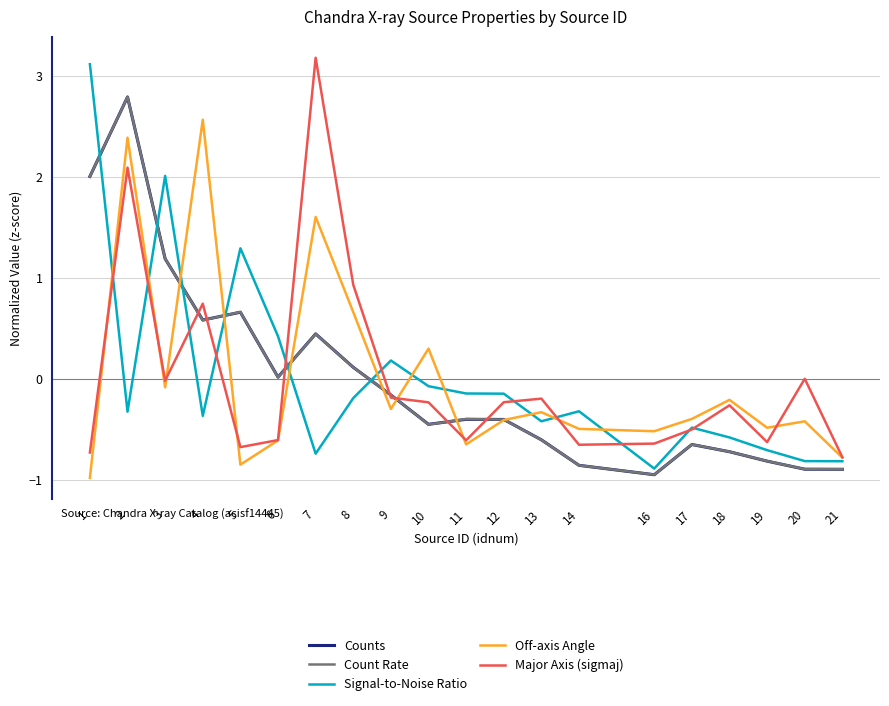

At which category does Counts reach its first local peak?

2